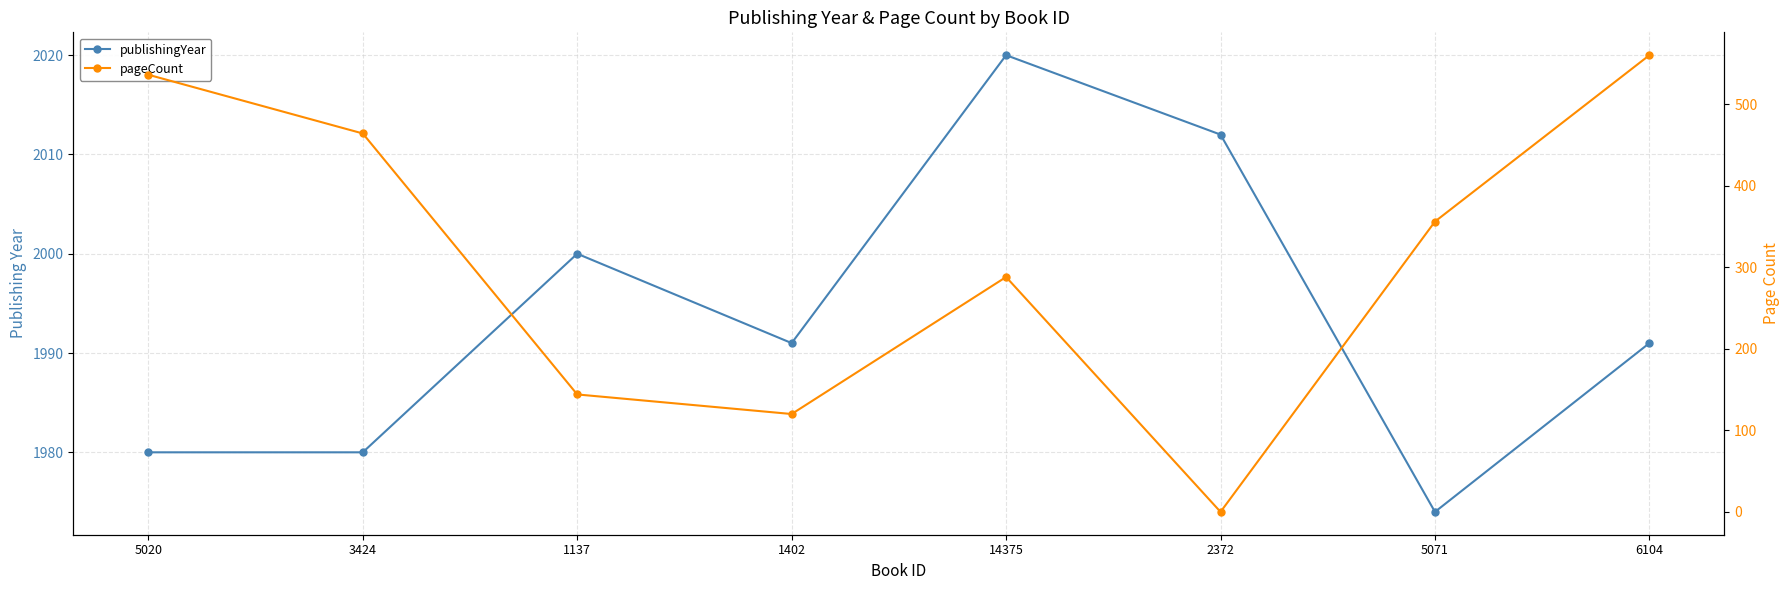

At which category is the sum across all series the highest?

6104